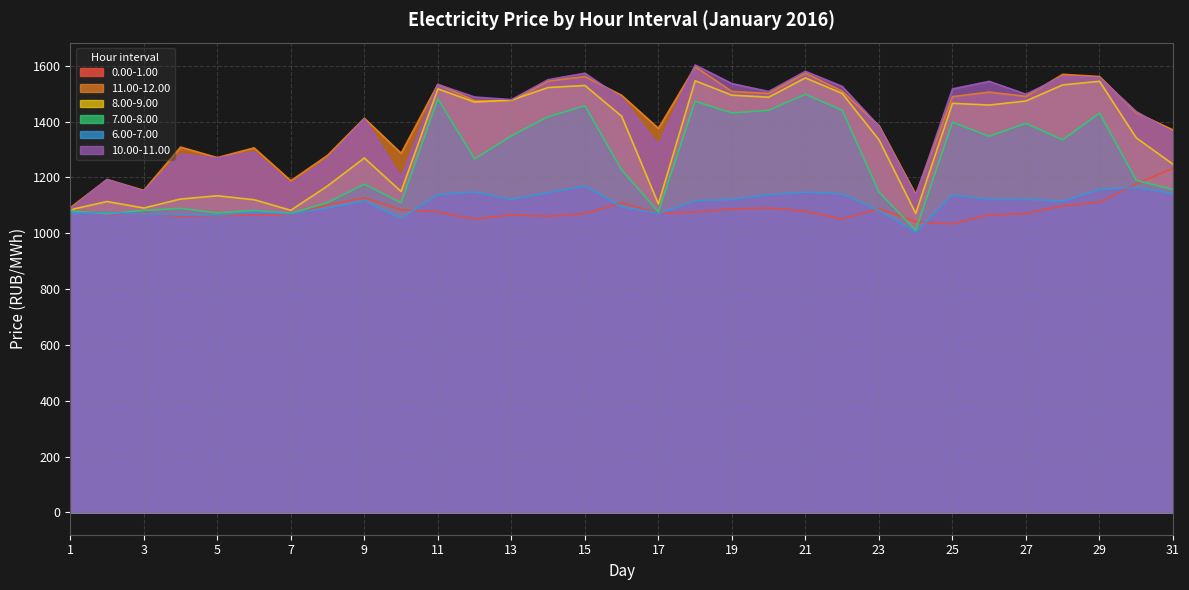

What is the sum of all 0.00-1.00 values?

33603.9